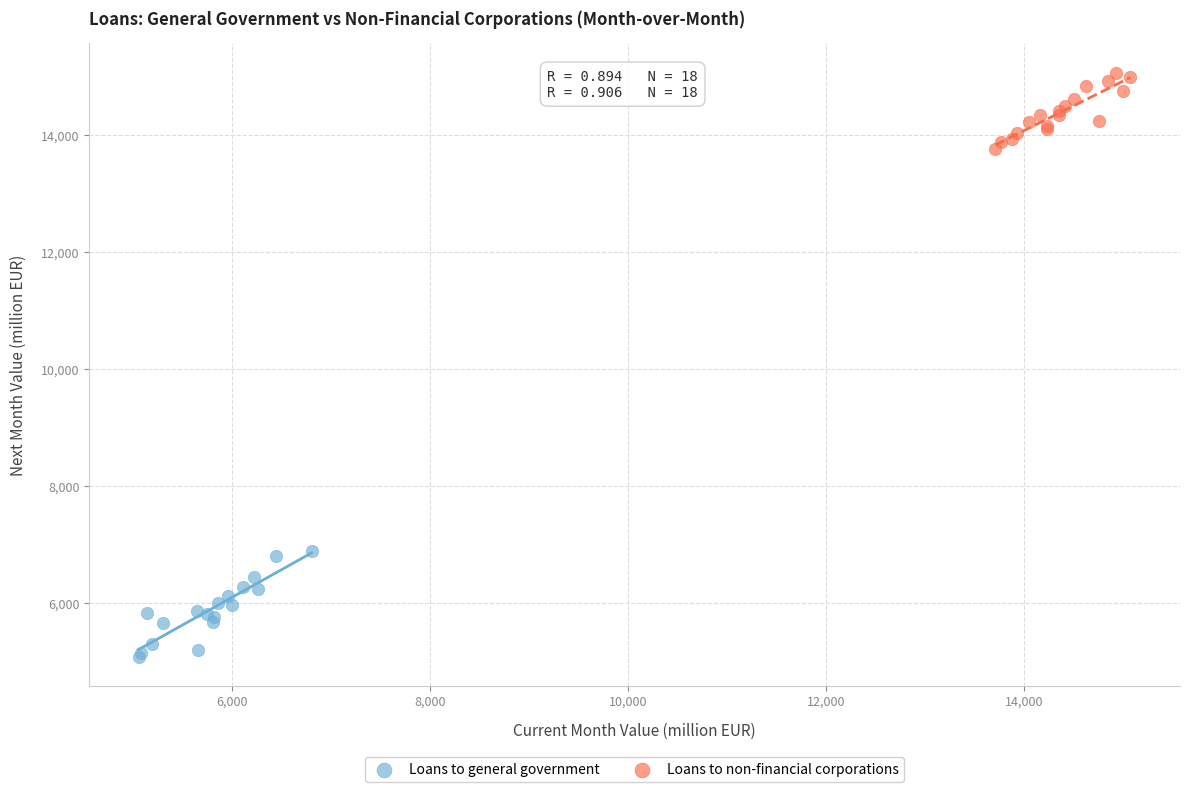

Which series reaches the minimum Y coordinate?

Loans to general government